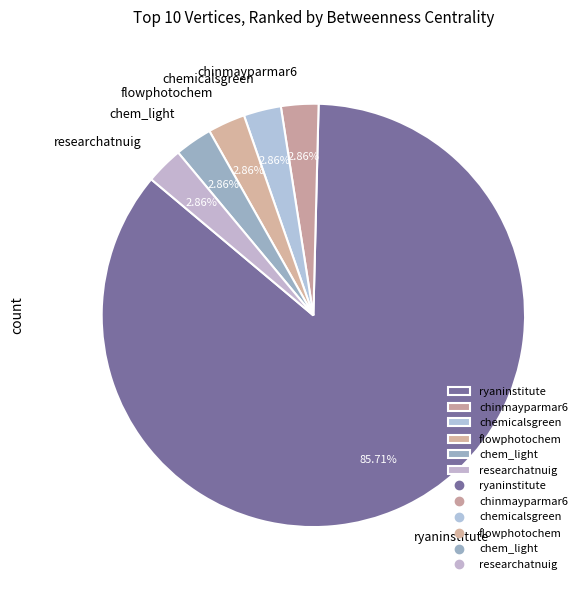

To the nearest percent, what is the difference between the largest and smallest slice percentages?

83%